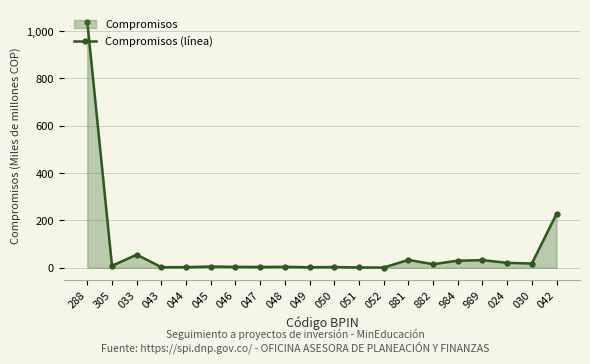

Rank the categories by value from highest to lowest.

288, 042, 033, 881, 989, 984, 024, 030, 882, 305, 045, 048, 046, 047, 050, 044, 043, 049, 051, 052